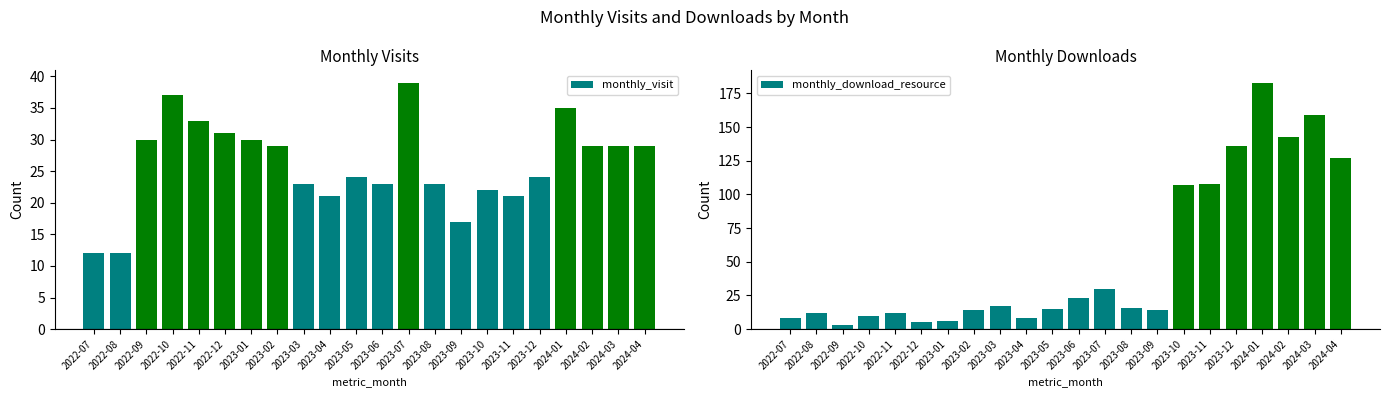

What is the average value of the monthly_download_resource series?

53